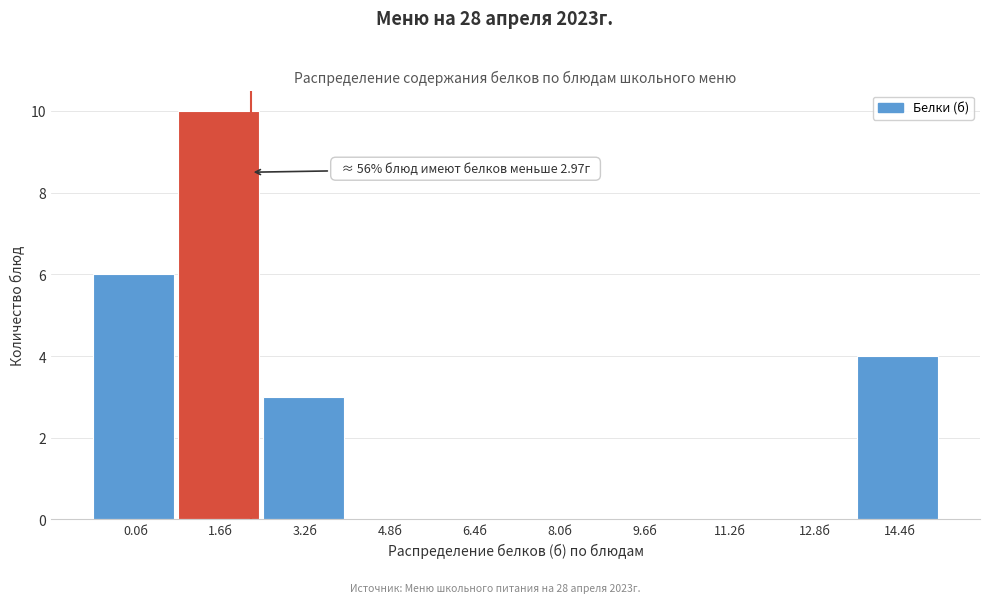

Reading left to right, extract all data points from this chart.

0.0б=6	1.6б=10	3.2б=3	4.8б=0	6.4б=0	8.0б=0	9.6б=0	11.2б=0	12.8б=0	14.4б=4